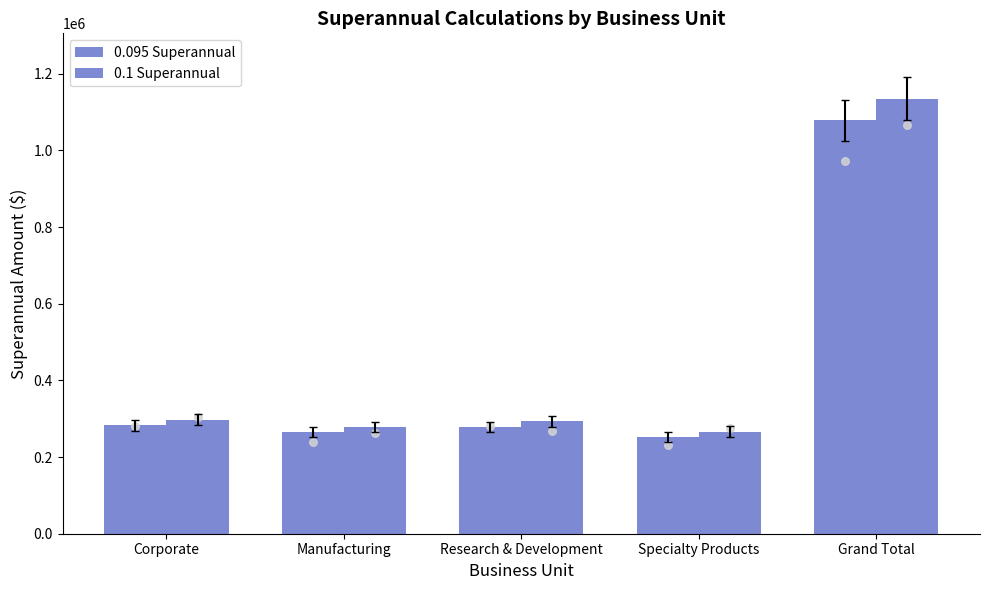

At which category is the sum across all series the highest?

Grand Total